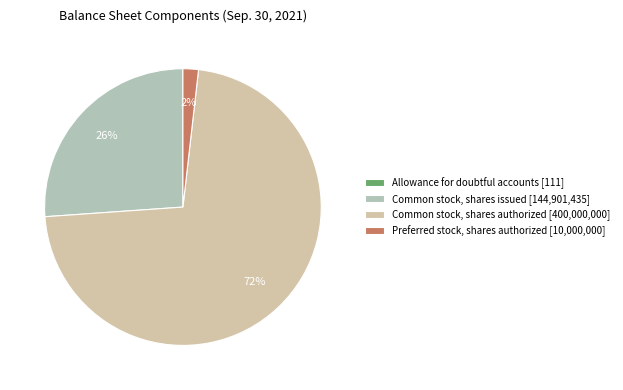

To the nearest percent, what is the difference between the largest and smallest slice percentages?

72%